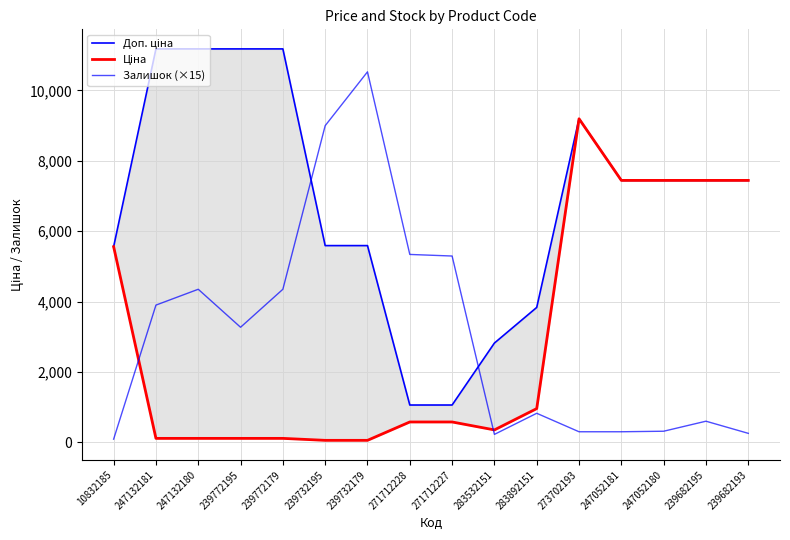

What are all the series names shown in the legend?

Доп. ціна, Ціна, Залишок (×15)